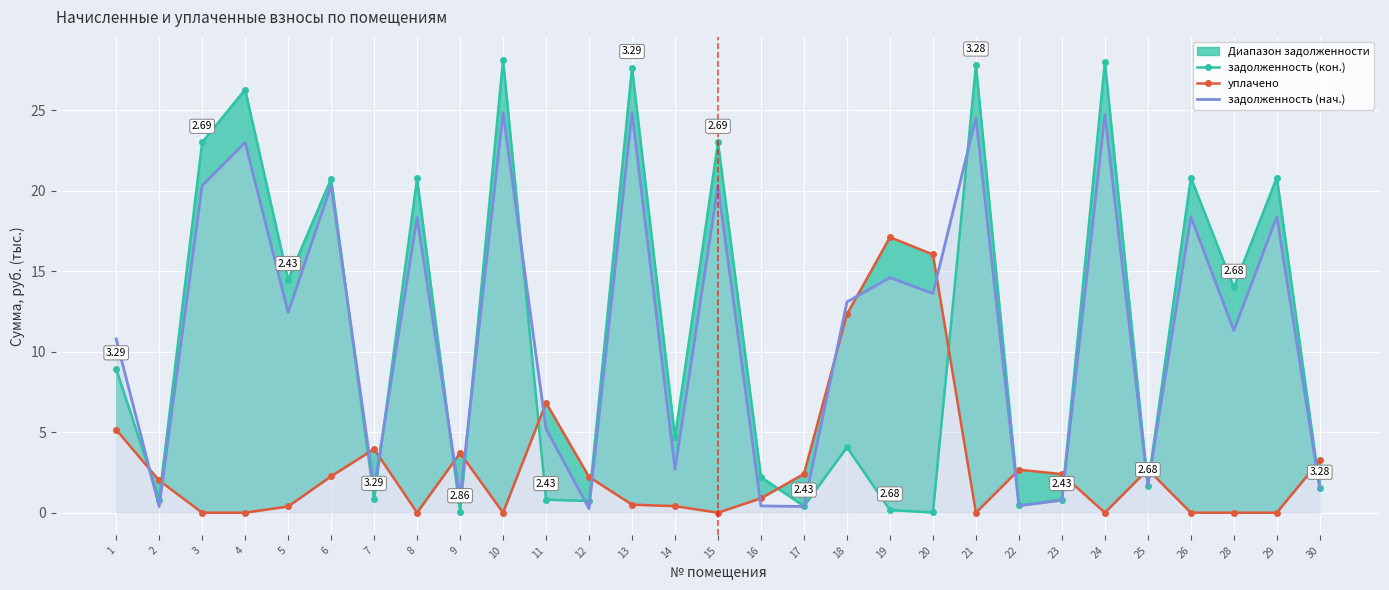

What is the value of the задолженность (нач.) point at the 11th from the left?

5.2